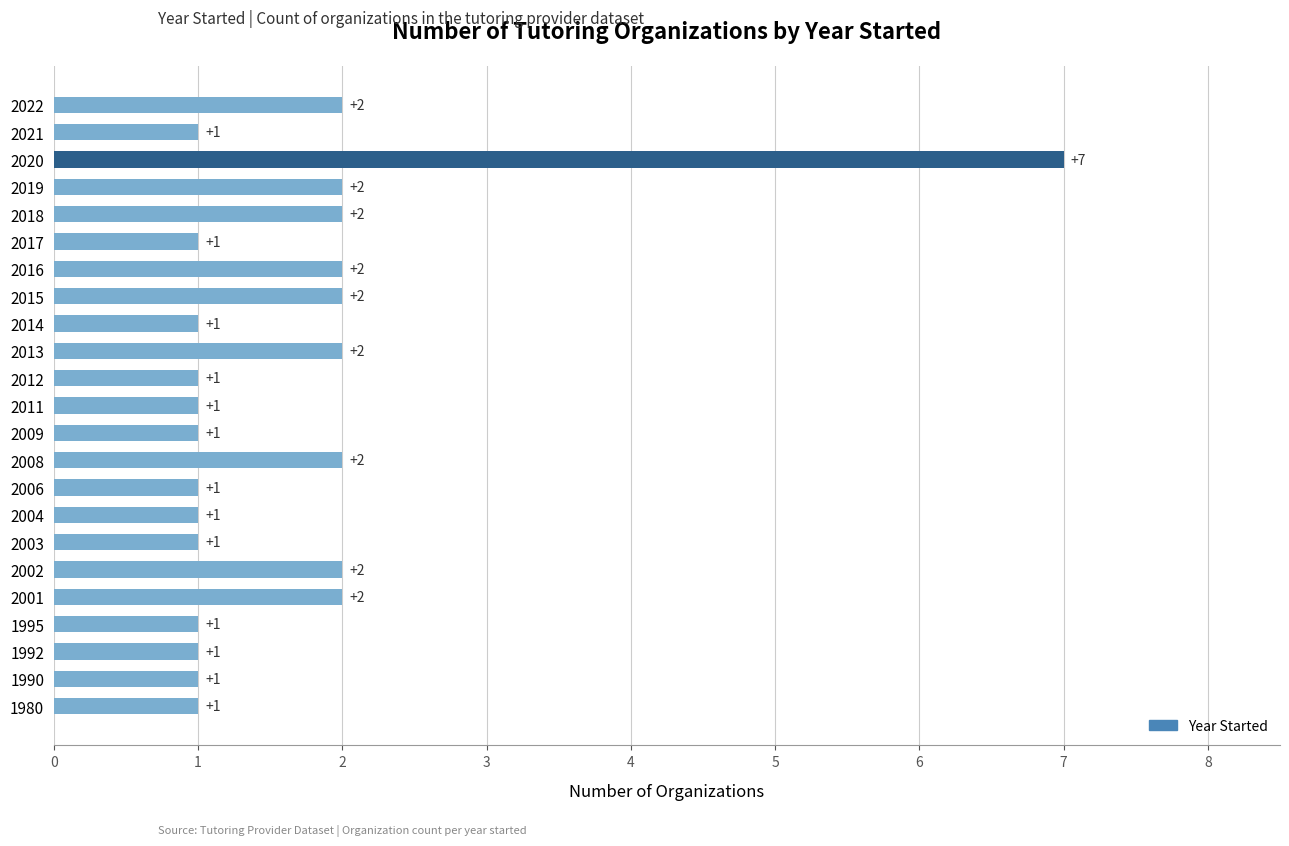

Which category has the highest value across all series?

2020